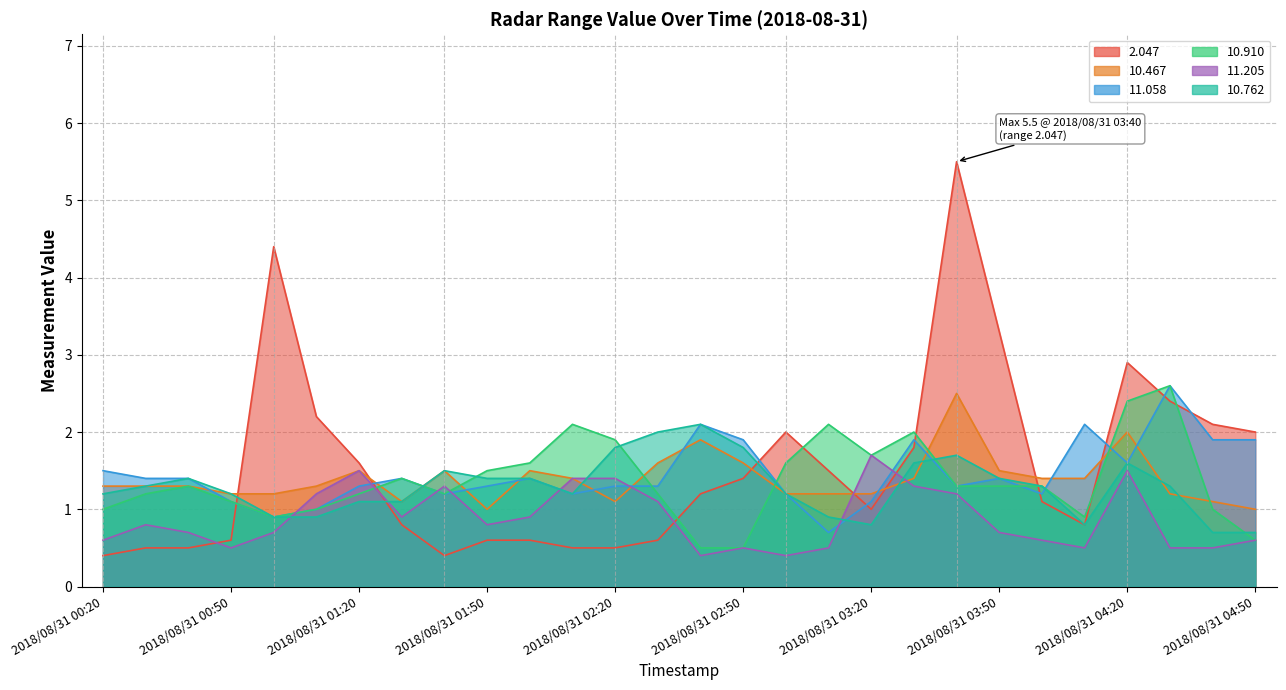

What is the value of the 10.762 point at the 26th from the left?

1.3